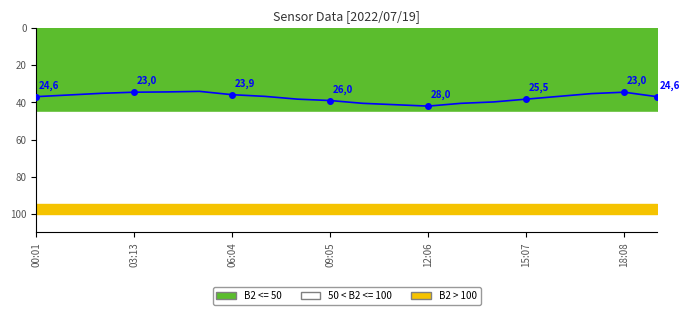

Reading right to left, extract all data points from this chart.

36.9	34.5	35.2	36.8	38.2	39.8	40.5	42.0	41.2	40.5	39.0	38.2	36.8	35.9	34.0	34.4	34.5	35.1	36.0	36.9